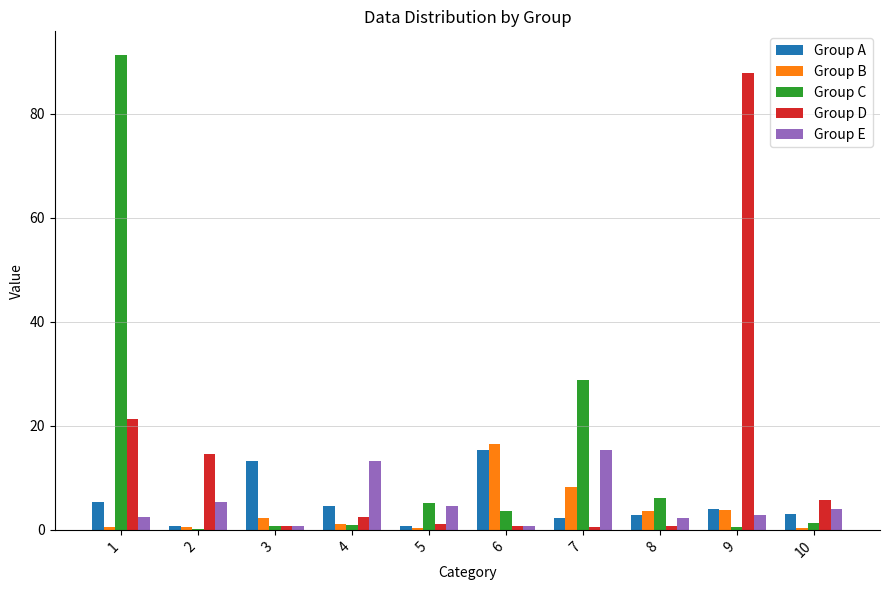

True or false: Group C has a value of 0.5 at 9.

True